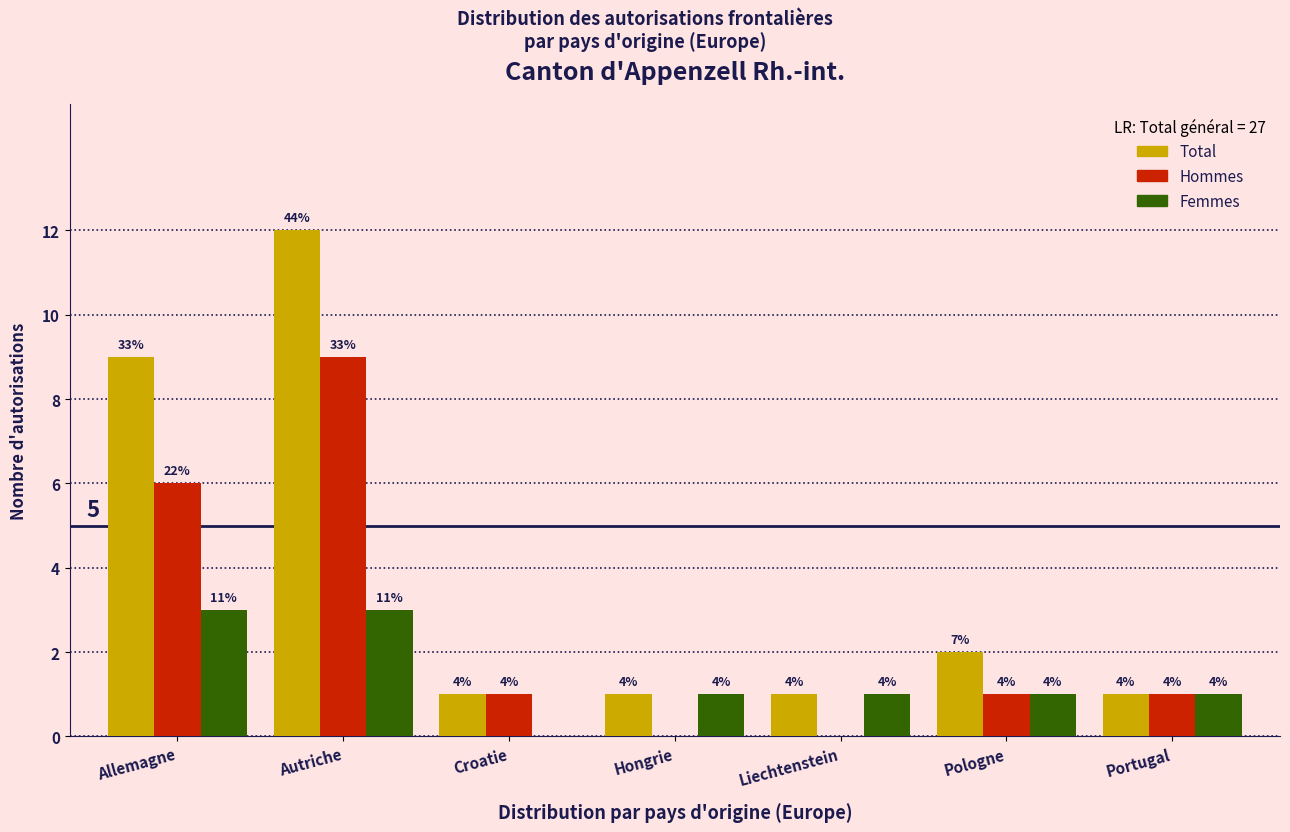

What are all the series names shown in the legend?

Total, Hommes, Femmes